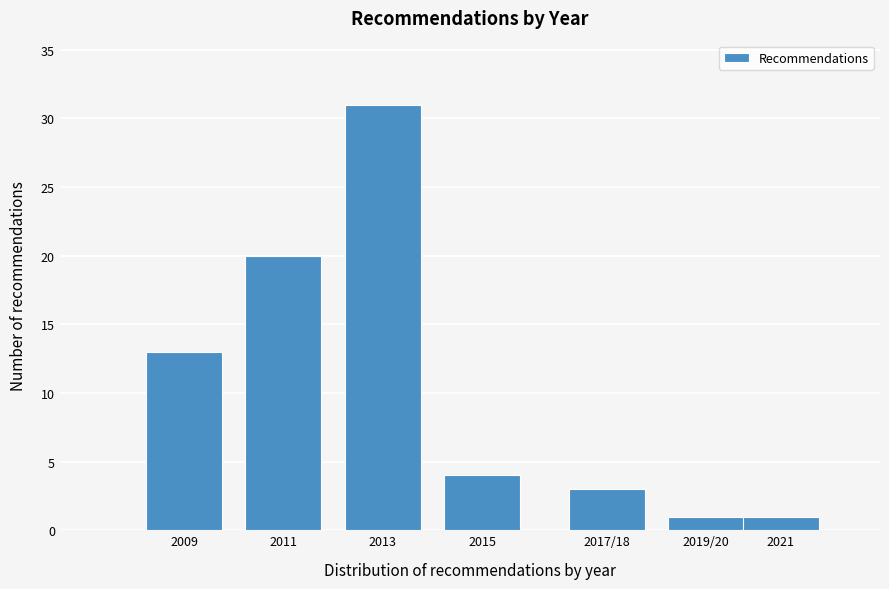

Reading right to left, transcribe all the data shown in this chart.

2021=1	2019/20=1	2017/18=3	2015=4	2013=31	2011=20	2009=13